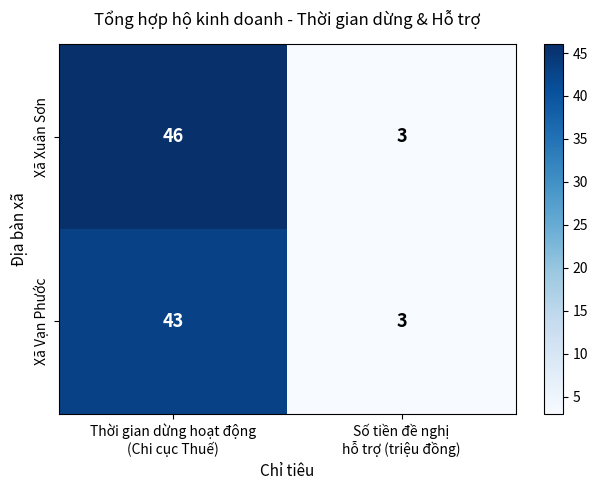

What is the average value of the Xã Vạn Phước series?

23